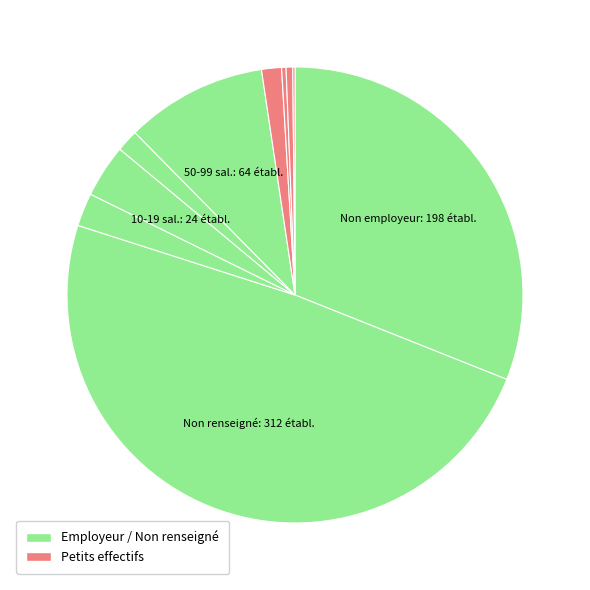

Is there a majority slice in this chart?

No